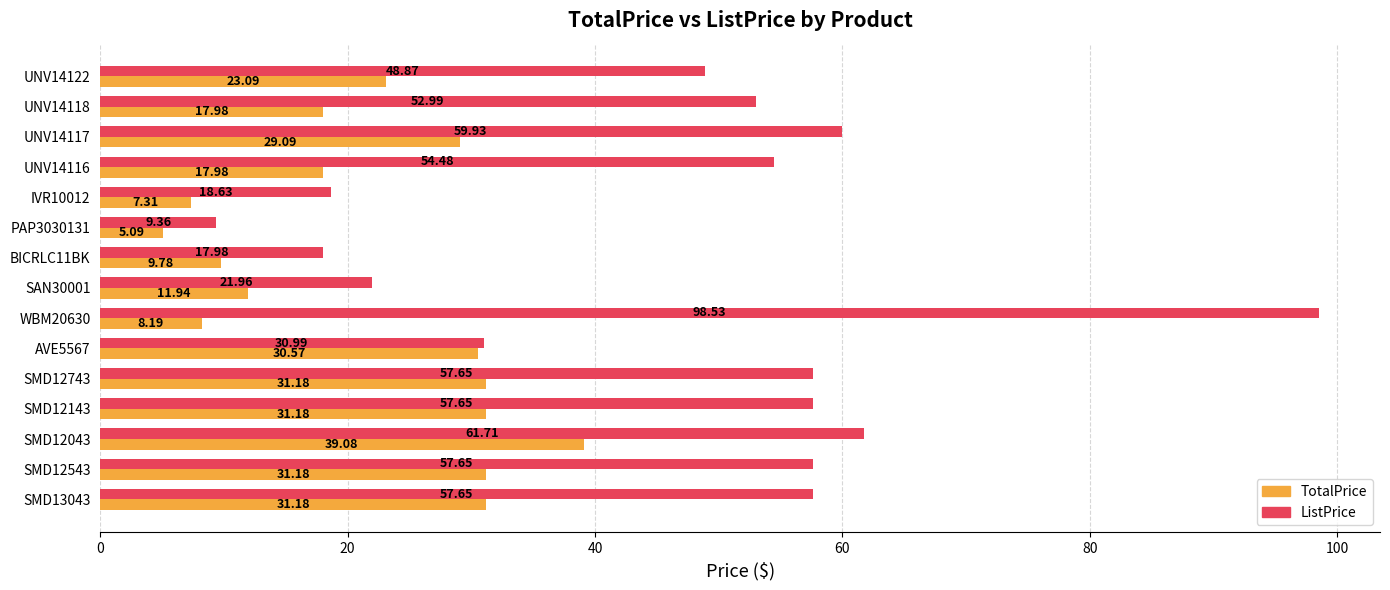

List the series in order of their overall mean, highest first.

ListPrice, TotalPrice